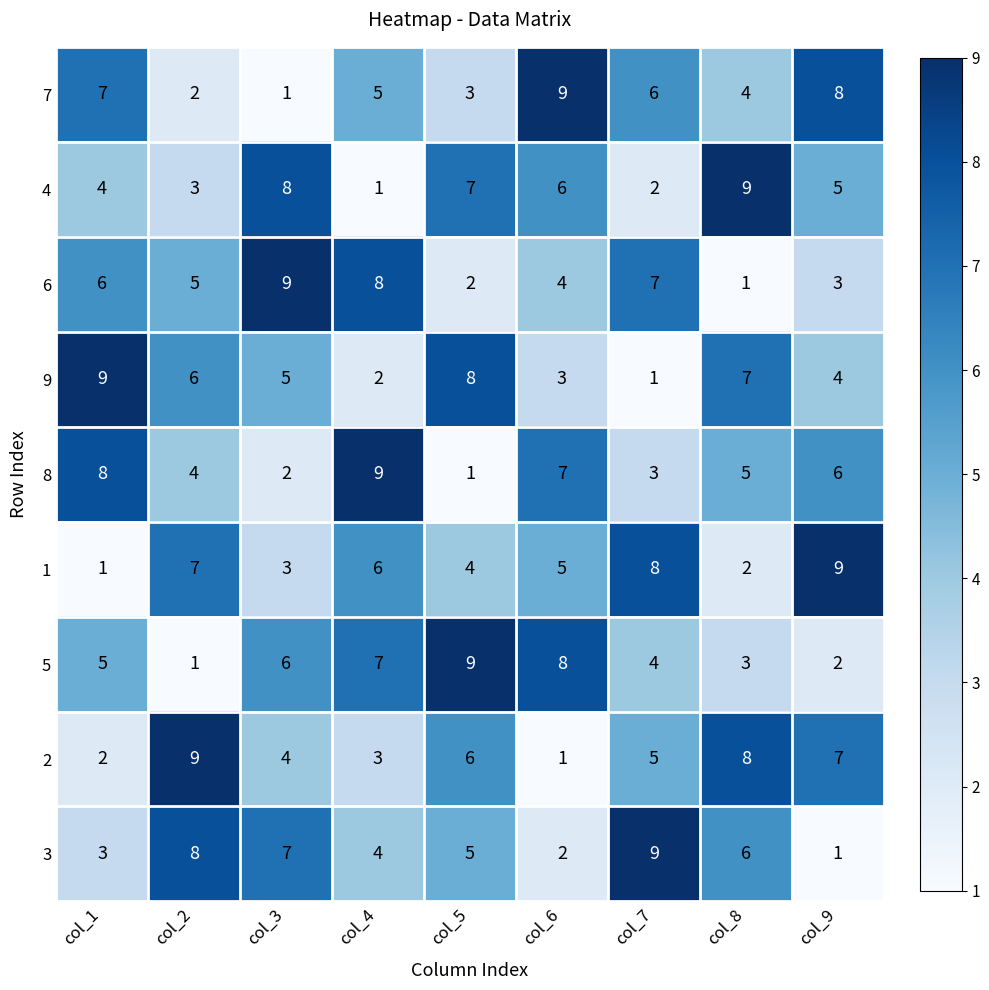

Which category has the lowest value in the 2 series?

col_6